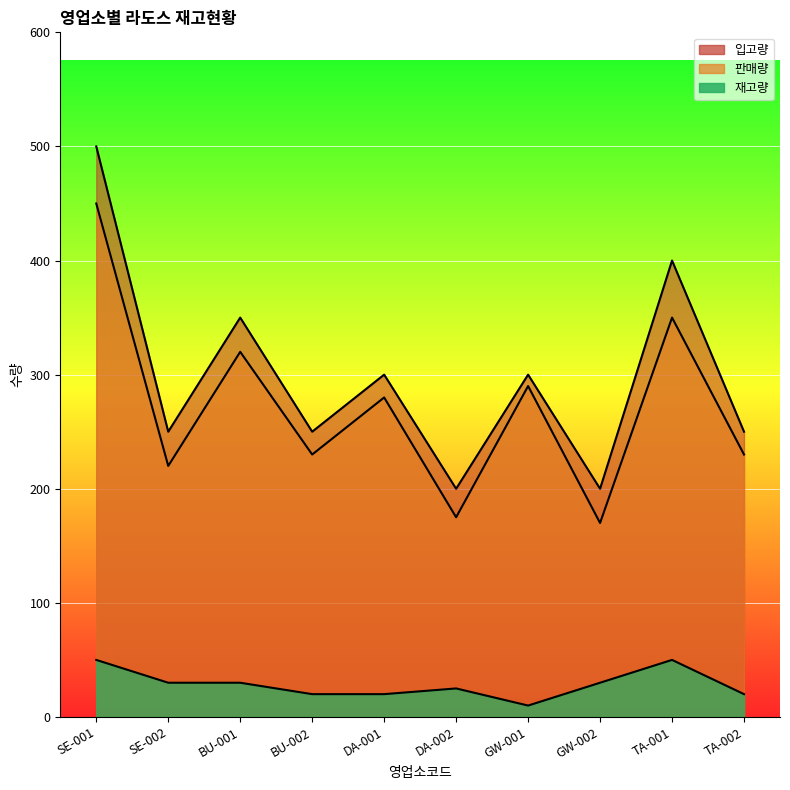

Which series has the largest total across all categories?

입고량